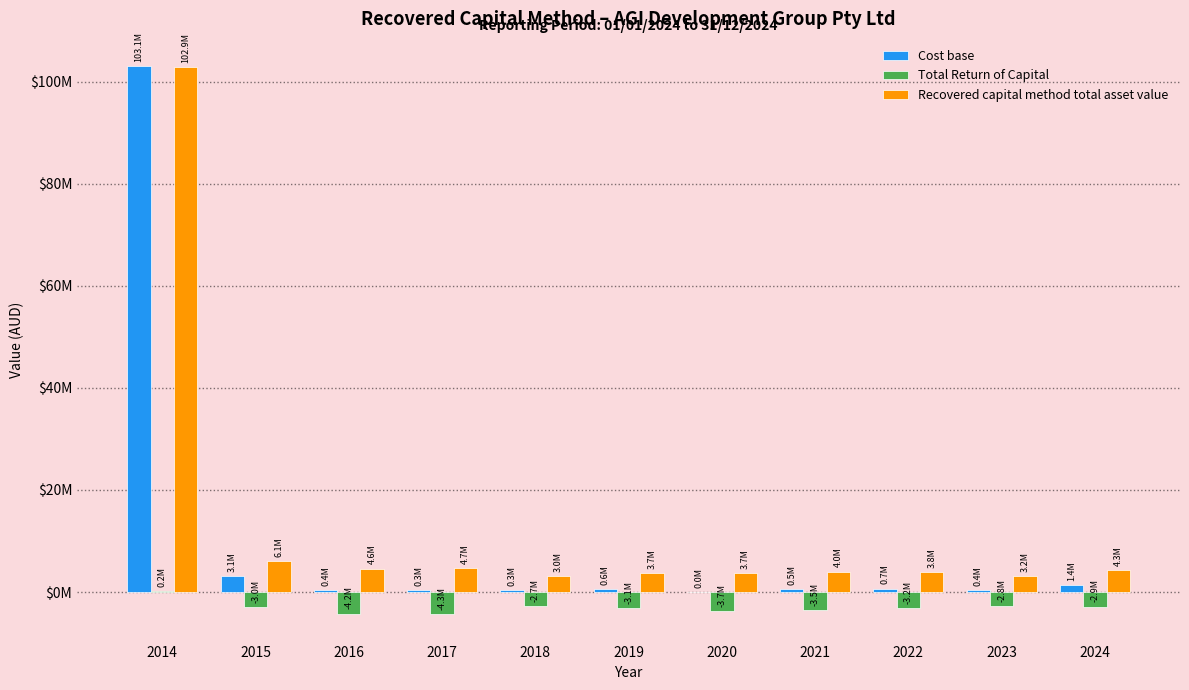

What is the sum of all Recovered capital method total asset value values?

143976936.7